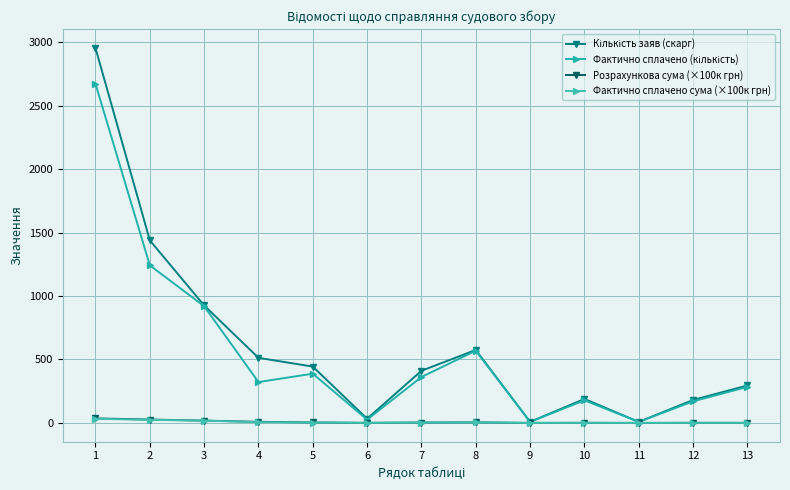

Between 3 and 7, which series saw the biggest shift?

Фактично сплачено (кількість)